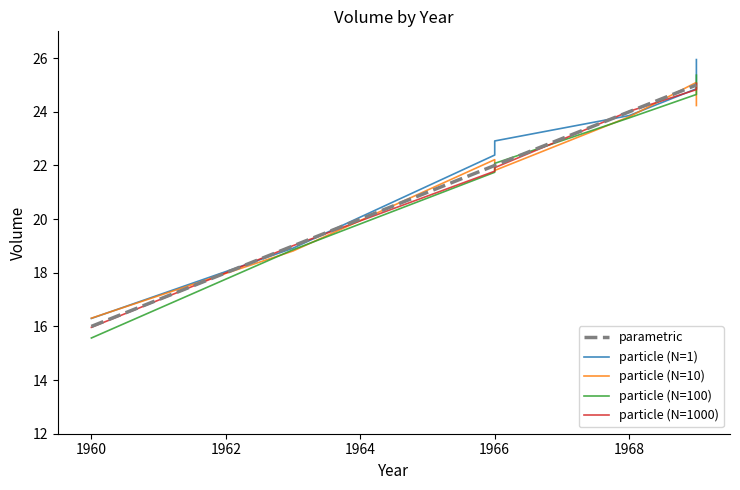

What is the difference between the second highest and second lowest values in the parametric series?

6.0